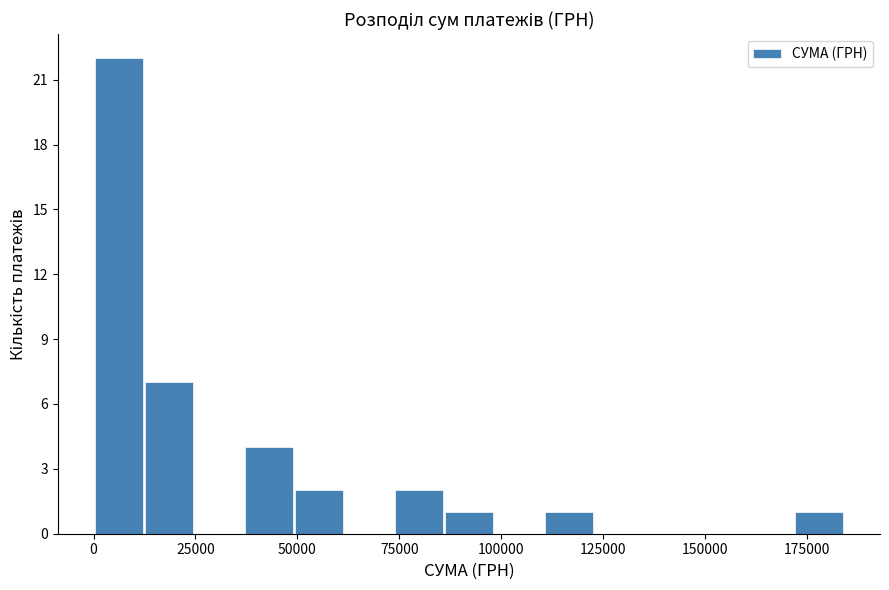

Around what value on the x-axis is the tallest bar? Give the approximate position of its centre, as read against the axis.

5000